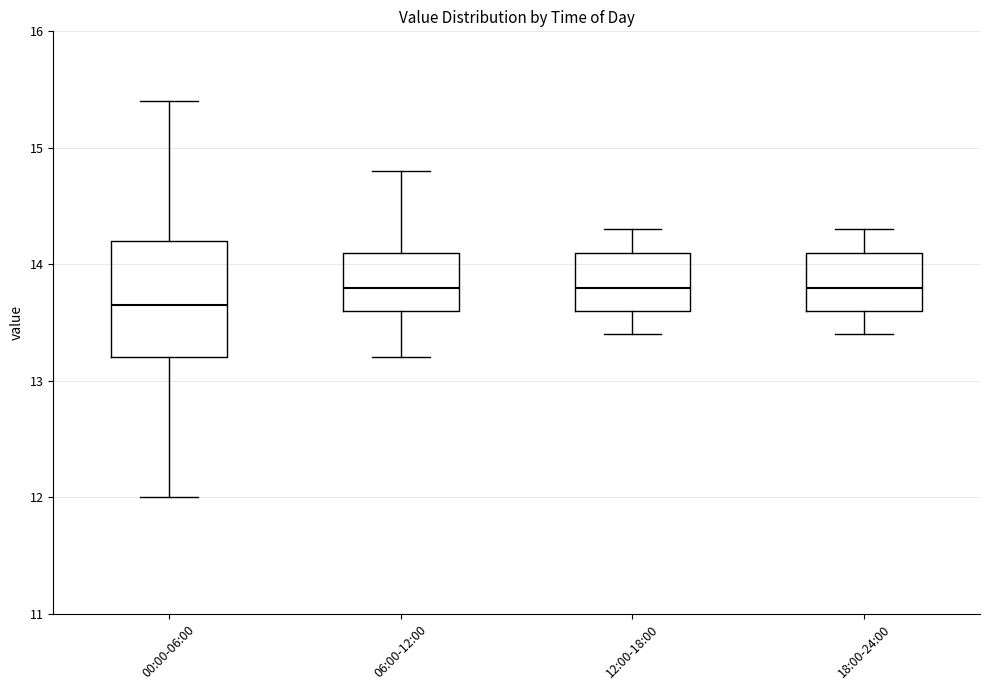

Where does the median line of the box for 12:00-18:00 sit on the y-axis? The values are not printed on the chart, so give them approximately, as read against the axis.

13.8